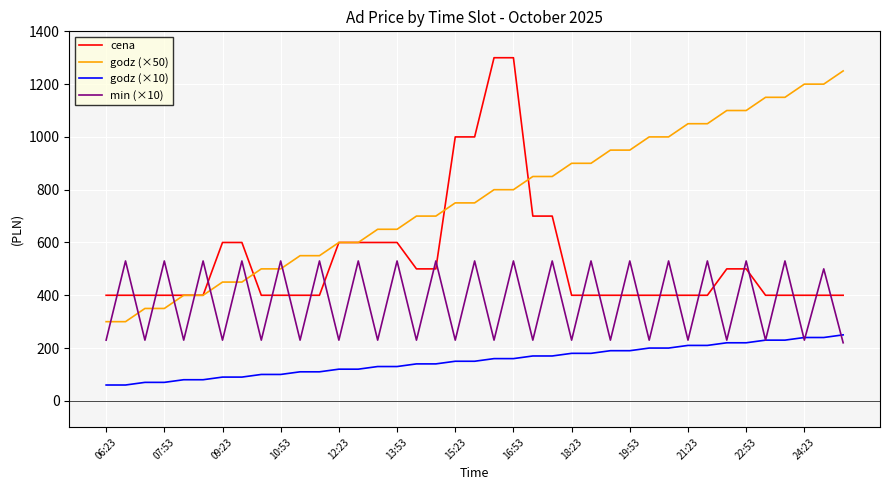

List the series in order of their overall mean, lowest first.

godz (×10), min (×10), cena, godz (×50)